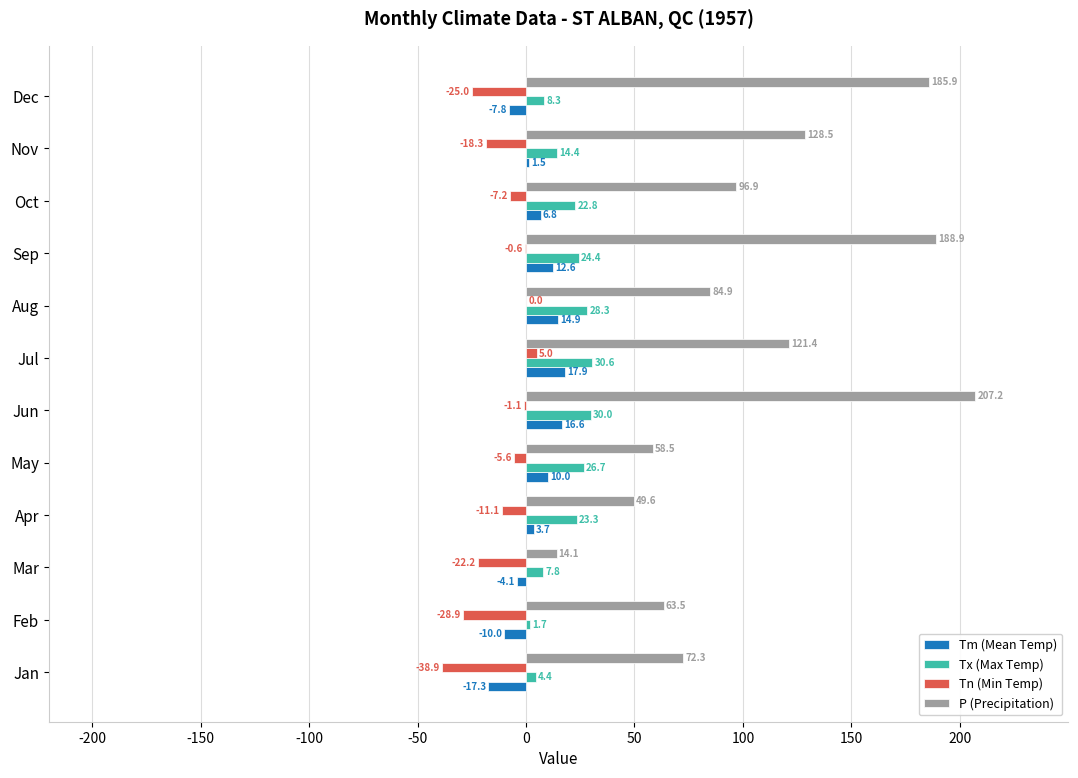

Between Jan and Aug, which series saw the biggest shift?

Tn (Min Temp)